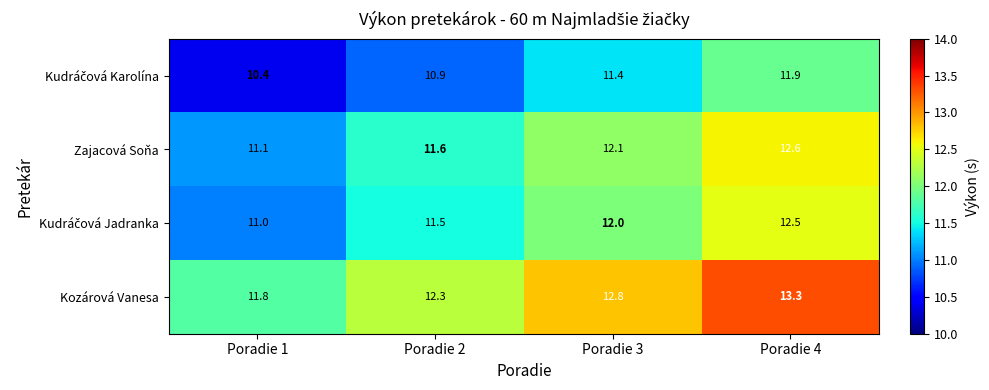

How many series are shown in this chart?

4